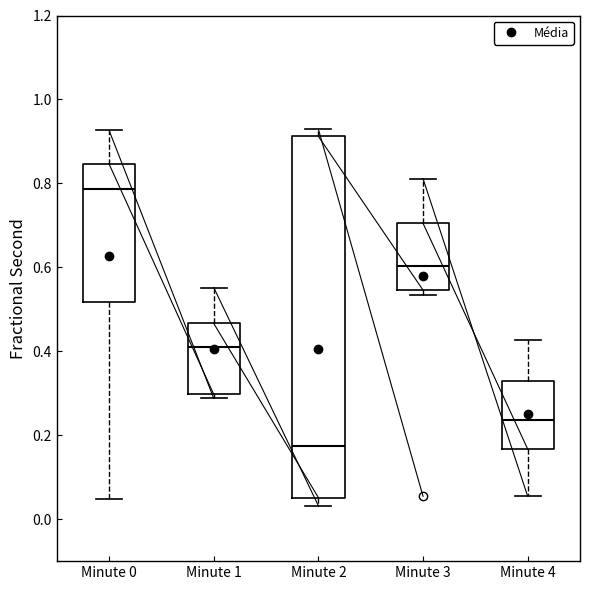

Reading left to right, transcribe this box plot: for each box, give where its median line is, the range the box spans, and where its two whiskers end, as read against the y-axis. The values are not printed on the chart, so give them approximately, as read against the axis.

Minute 0: median 0.78, box 0.52 to 0.84, whiskers 0.04 to 0.92
Minute 1: median 0.42, box 0.30 to 0.46, whiskers 0.28 to 0.56
Minute 2: median 0.18, box 0.06 to 0.92, whiskers 0.04 to 0.92 (just above the box's upper edge)
Minute 3: median 0.60, box 0.54 to 0.70, whiskers 0.54 (just below the box's lower edge) to 0.82
Minute 4: median 0.24, box 0.16 to 0.32, whiskers 0.06 to 0.42